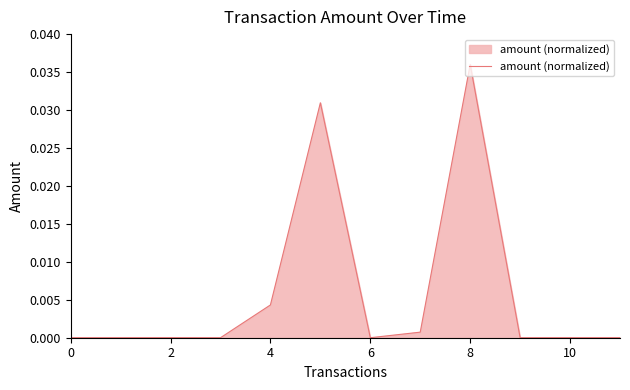

How many points are higher than both their immediate neighbors (excluding endpoints)?

3